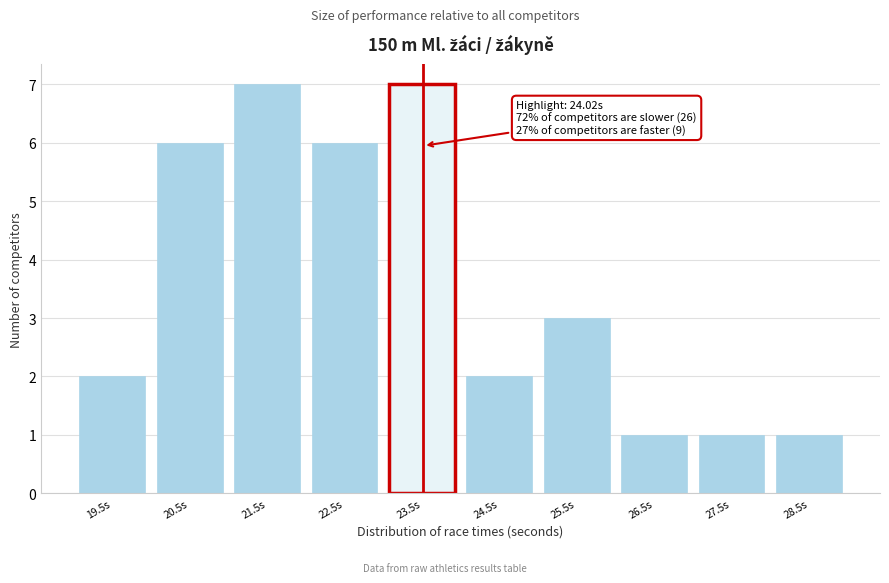

Reading left to right, what are all the values shown in this chart?

2	6	7	6	7	2	3	1	1	1